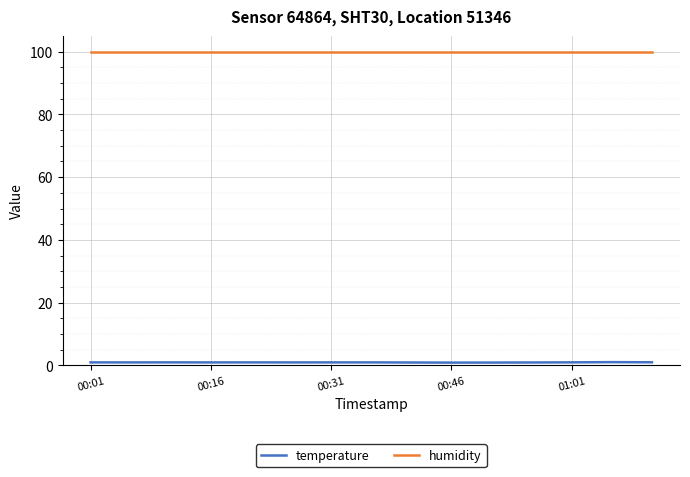

Which series has the largest total across all categories?

humidity